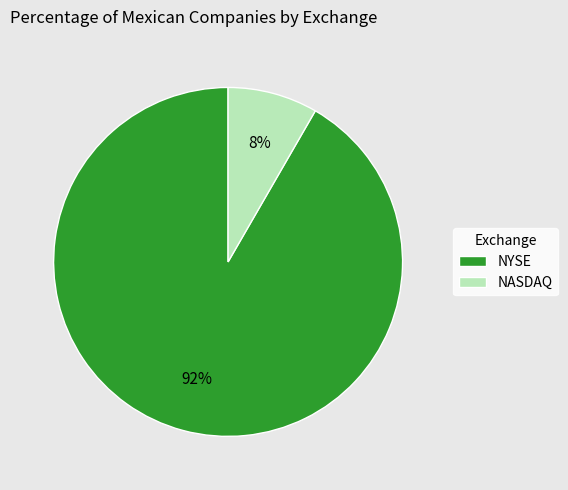

Combined, do NYSE and NASDAQ account for over 50%?

Yes